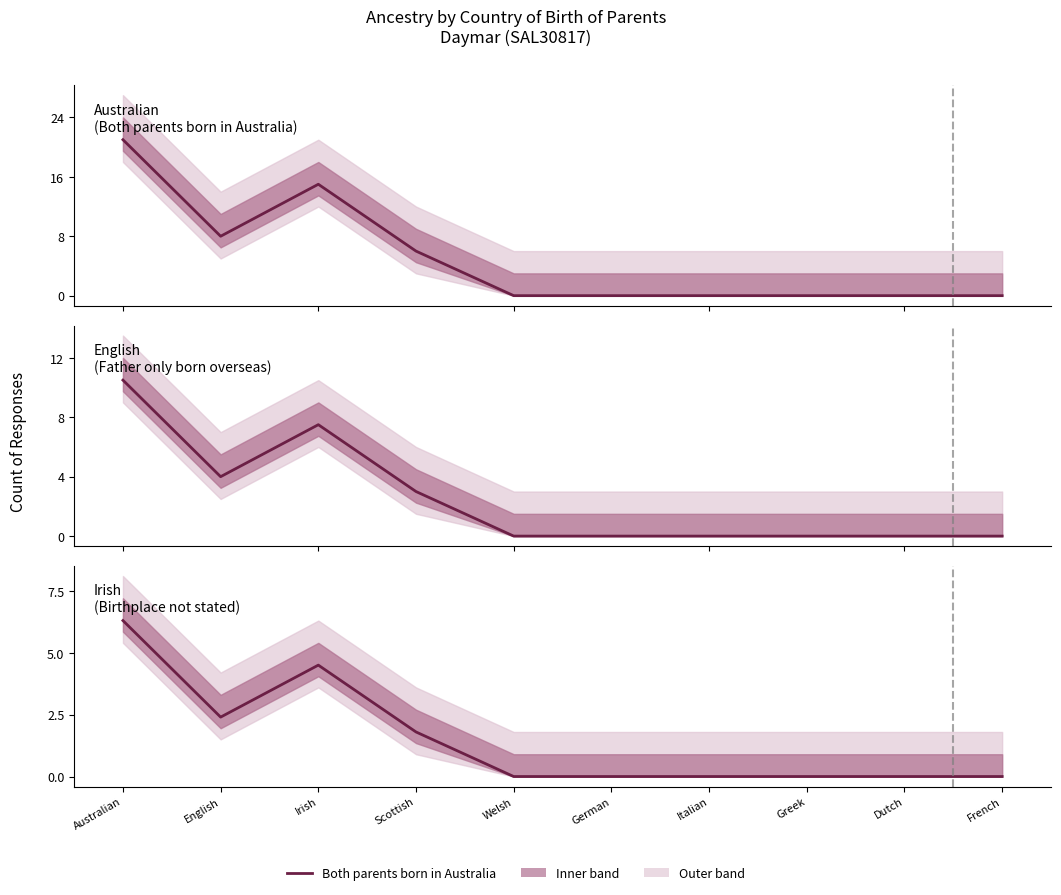

Where is the first local maximum?

Irish